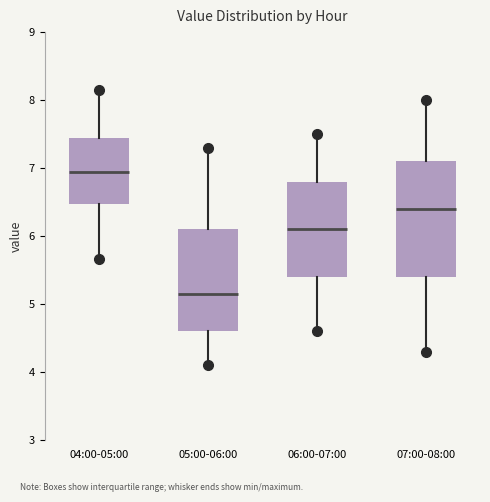

Reading left to right, transcribe this box plot: for each box, give where its median line is, the range the box spans, and where its two whiskers end, as read against the y-axis. The values are not printed on the chart, so give them approximately, as read against the axis.

04:00-05:00: median 7.0, box 6.5 to 7.5, whiskers 5.7 to 8.2
05:00-06:00: median 5.2, box 4.6 to 6.1, whiskers 4.1 to 7.3
06:00-07:00: median 6.1, box 5.4 to 6.8, whiskers 4.6 to 7.5
07:00-08:00: median 6.4, box 5.4 to 7.1, whiskers 4.3 to 8.0